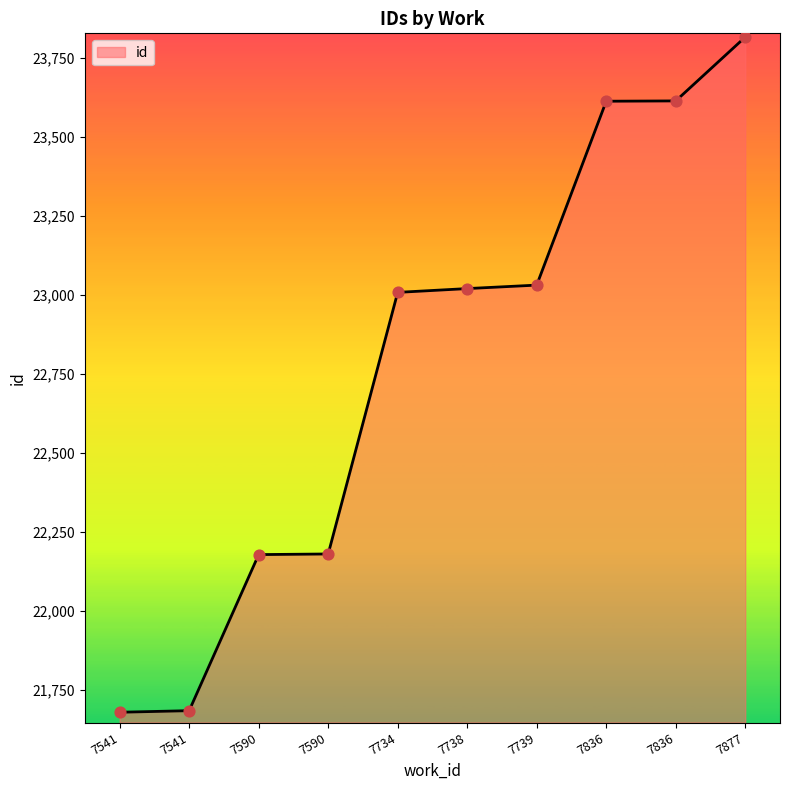

Does the chart have visible grid lines?

No